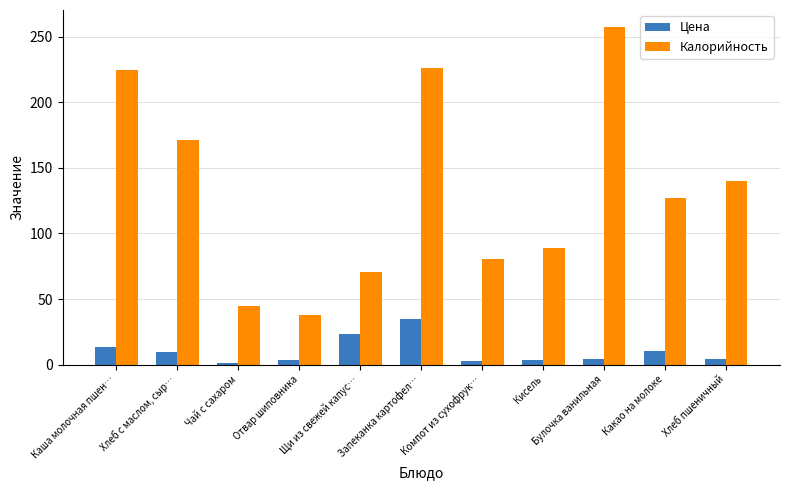

What is the highest value of the Цена series?

34.8